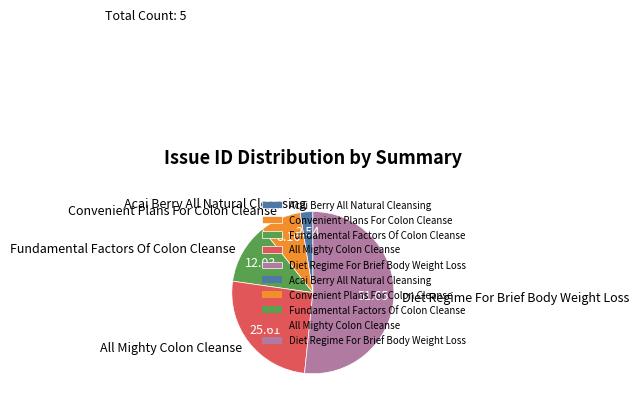

Count the number of slices in the pie.

5